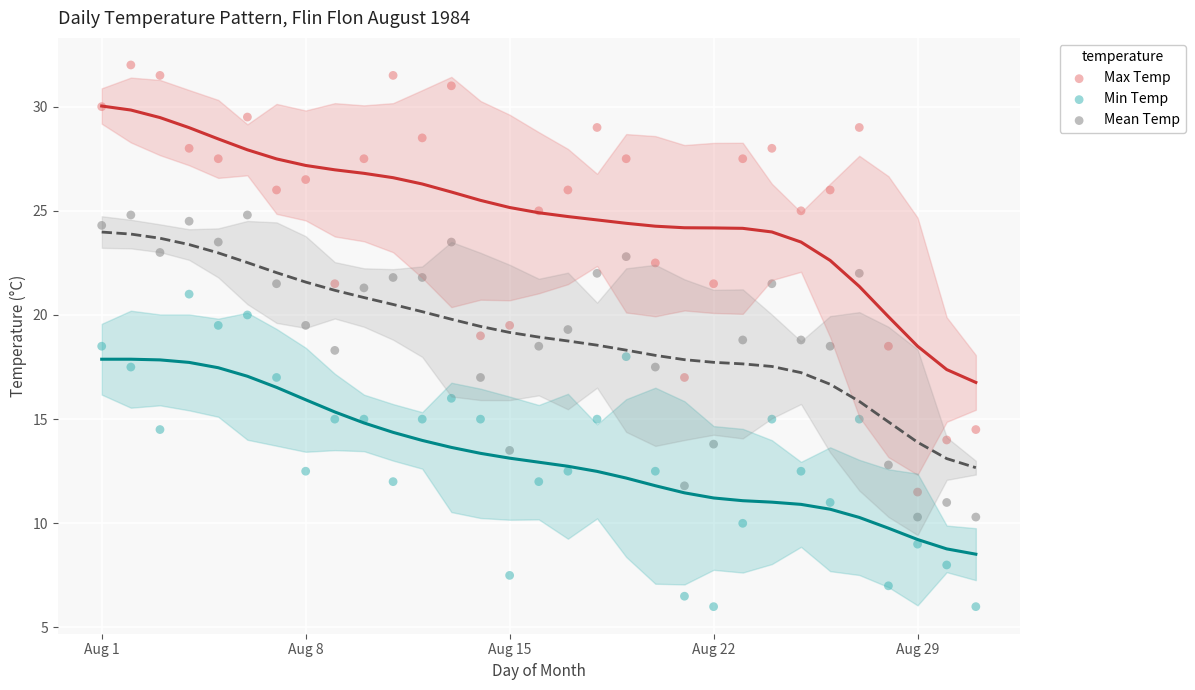

Which series reaches the maximum Y coordinate?

Max Temp